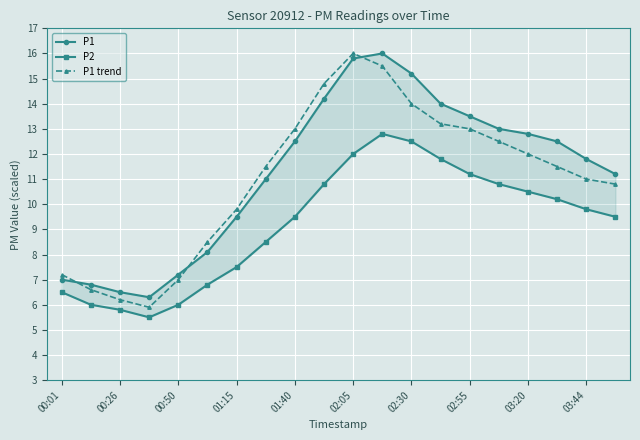

Where is the first local maximum for P1 trend?

02:05